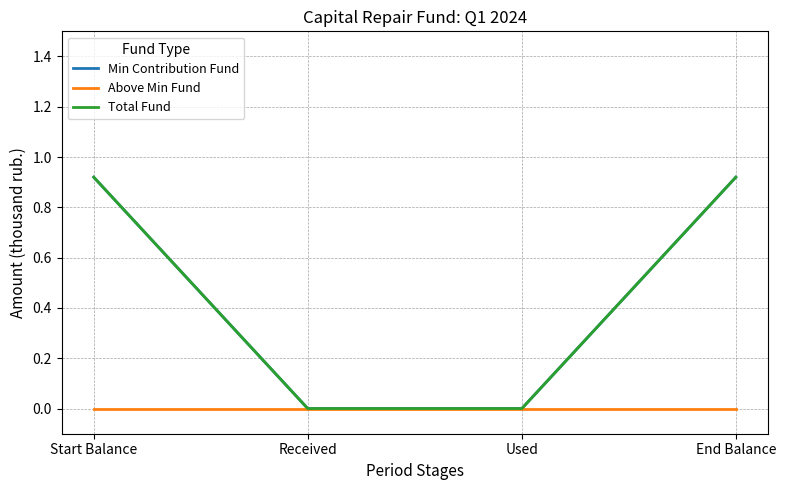

Which series has the widest spread of values?

Min Contribution Fund